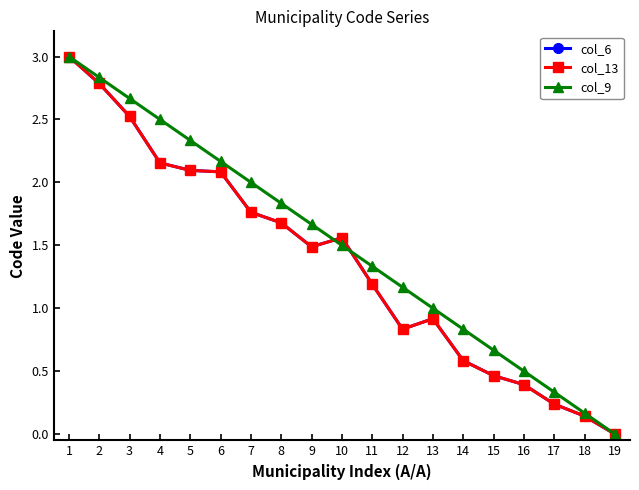

Which series changed the most between 14 and 16?

col_9